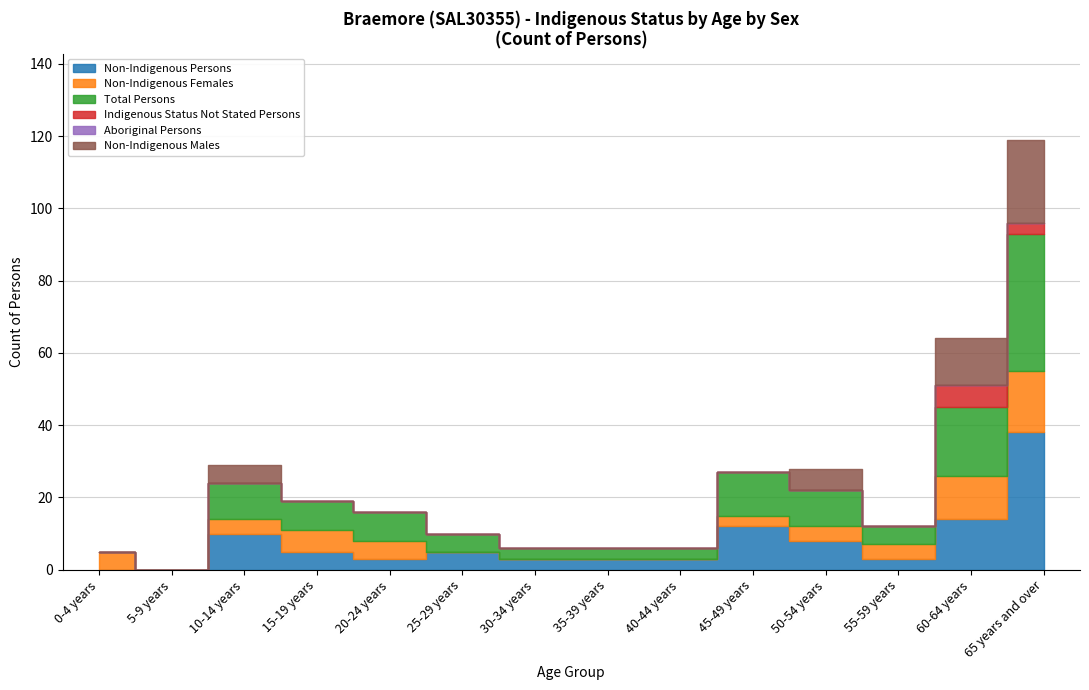

Rank the series at 55-59 years from highest to lowest value.

Total Persons, Non-Indigenous Females, Non-Indigenous Persons, Indigenous Status Not Stated Persons, Aboriginal Persons, Non-Indigenous Males